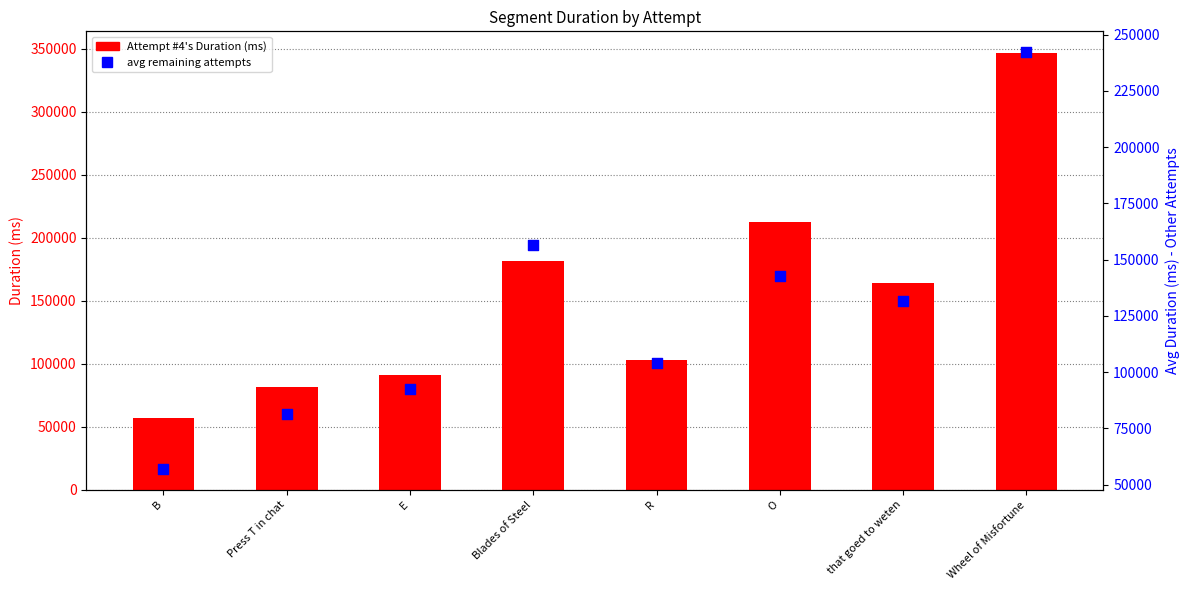

Which series has the largest total across all categories?

Attempt #4's Duration (ms)